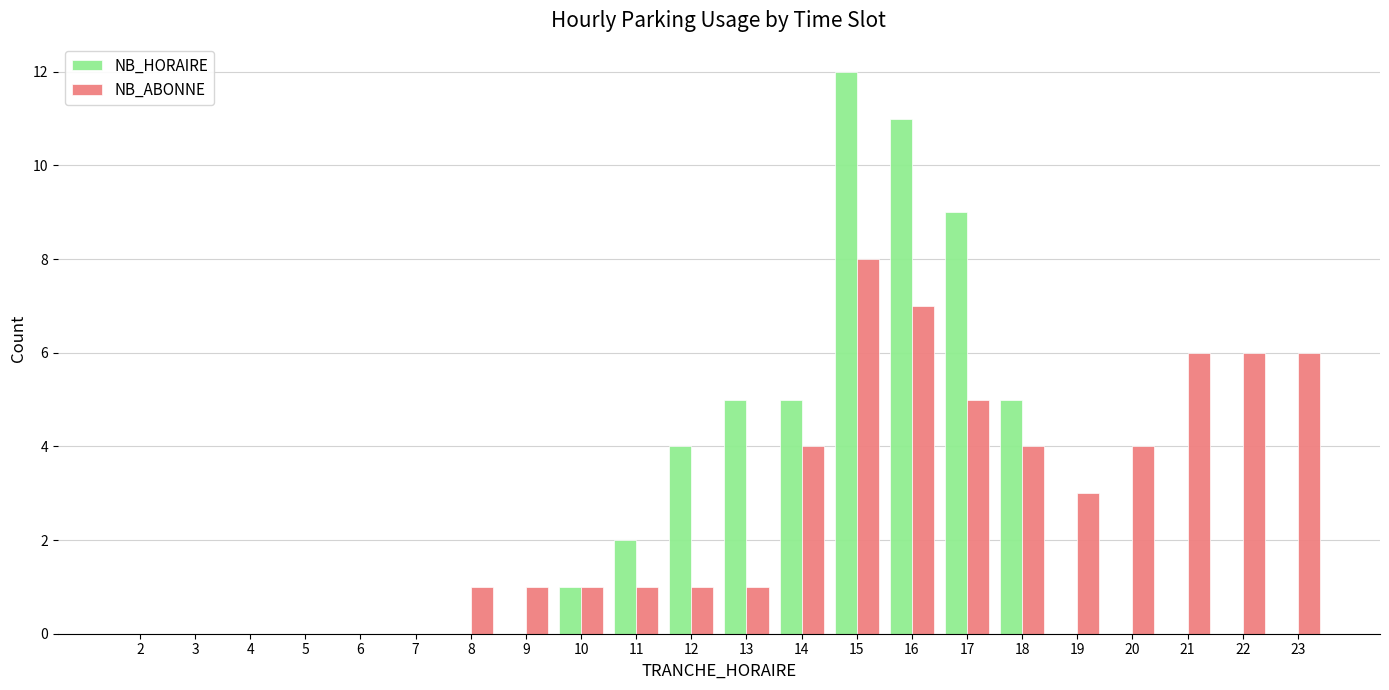

The value of NB_ABONNE at 19 is 3. True or false?

True